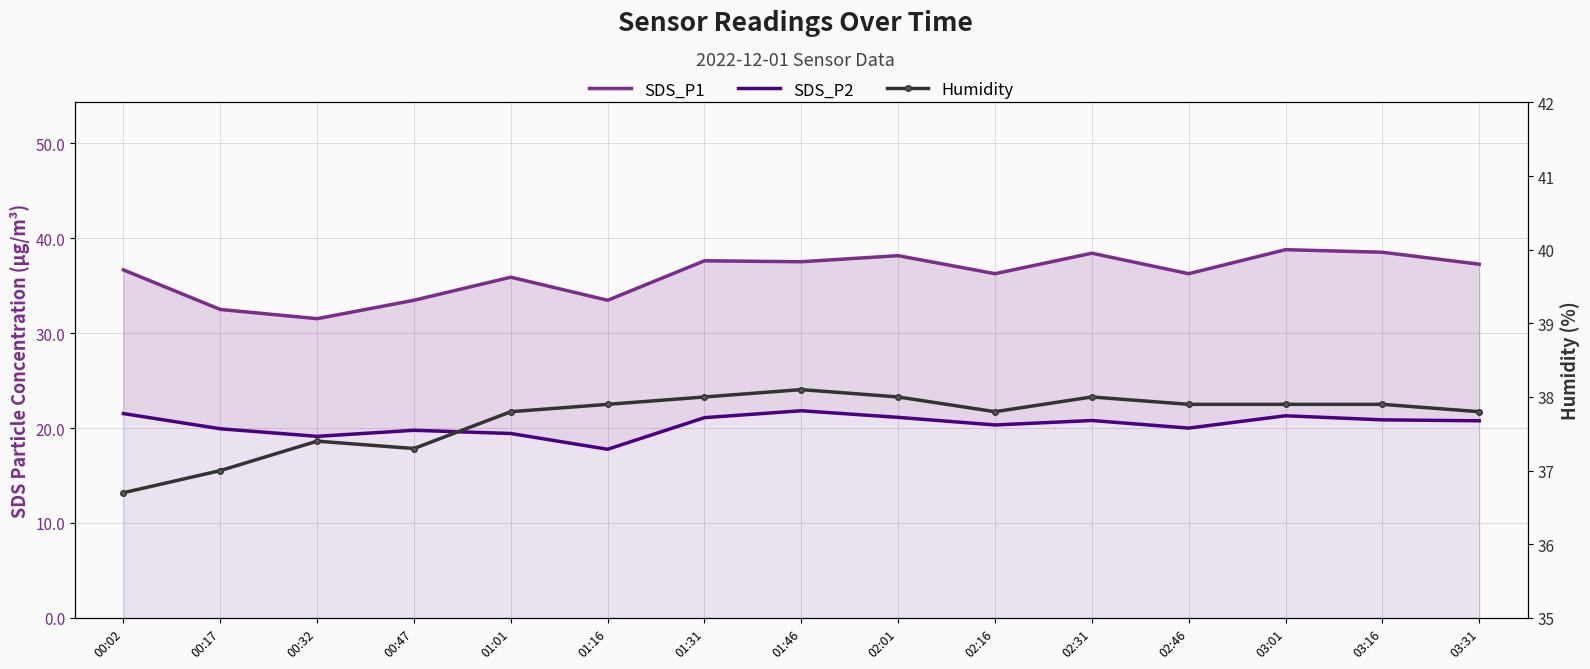

Reading right to left, transcribe all the data shown in this chart.

SDS_P1: 37.3	38.5	38.8	36.3	38.4	36.3	38.2	37.5	37.6	33.5	35.9	33.5	31.5	32.5	36.7
SDS_P2: 20.8	20.9	21.3	20.0	20.8	20.3	21.1	21.8	21.1	17.8	19.4	19.8	19.1	19.9	21.5
Humidity: 37.8	37.9	37.9	37.9	38.0	37.8	38.0	38.1	38.0	37.9	37.8	37.3	37.4	37.0	36.7